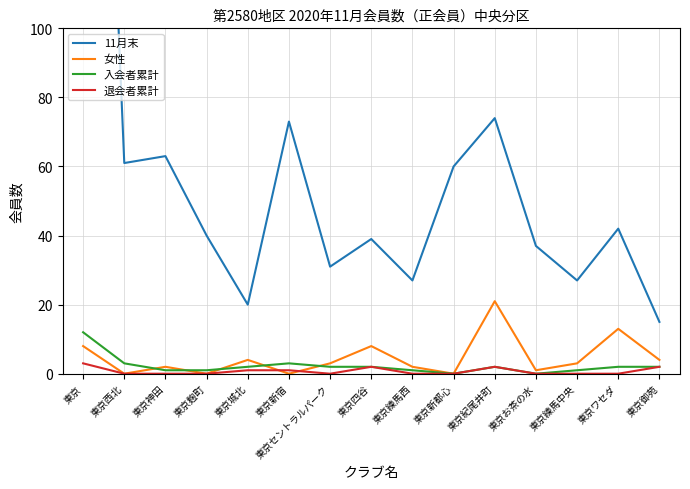

Is this an area chart (filled region under the line)?

No